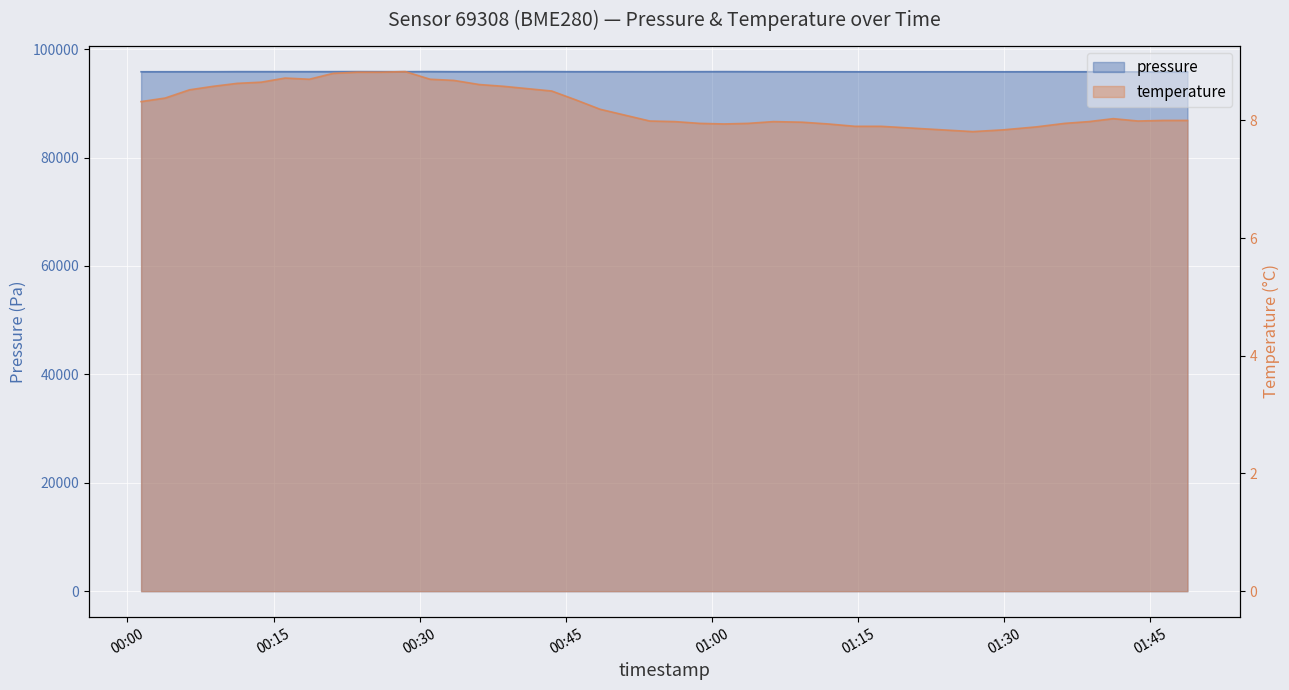

Which series has the largest total across all categories?

pressure